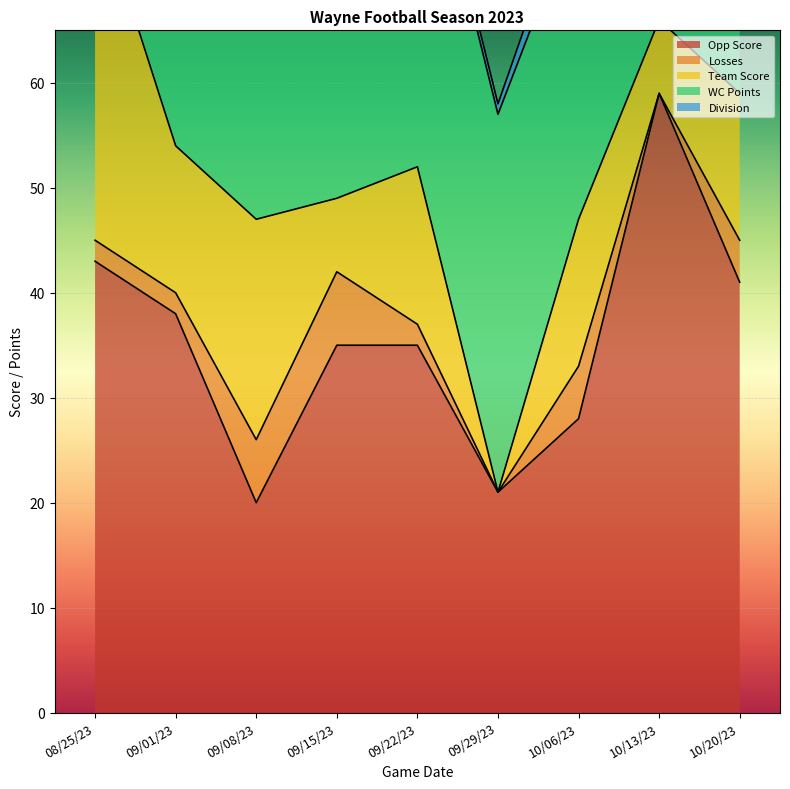

Which category has the lowest value in the Team Score series?

09/29/23